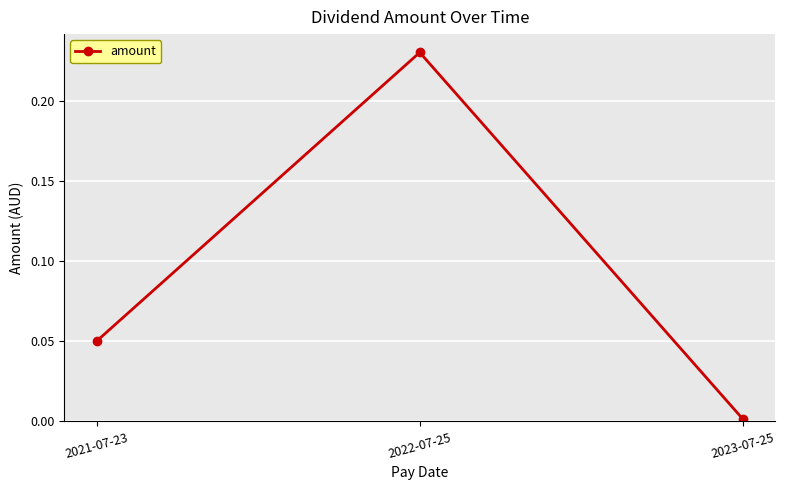

Is this an area chart (filled region under the line)?

No